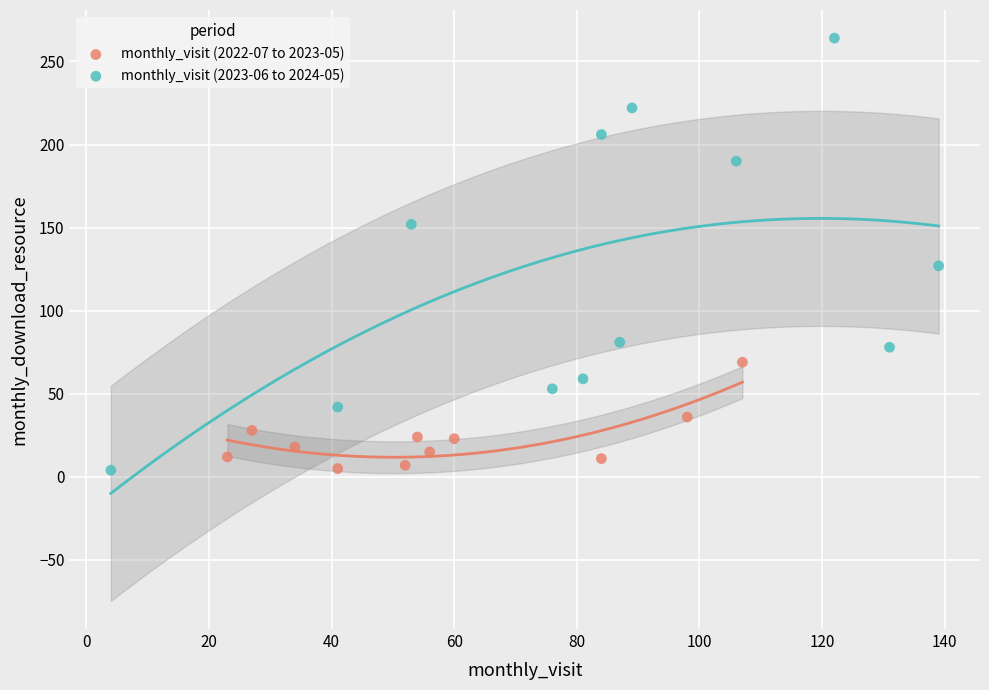

Which series has the largest Y range (max minus min)?

monthly_visit (2023-06 to 2024-05)